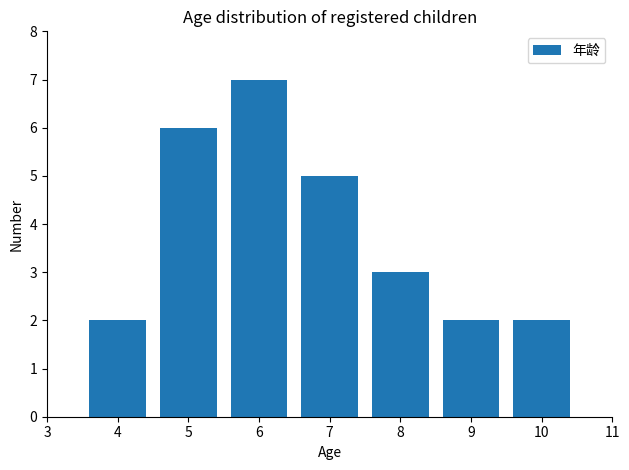

How tall is the bar that spans 6.5 to 7.5 on the x-axis? The values are not printed on the chart, so give them approximately, as read against the axis.

5